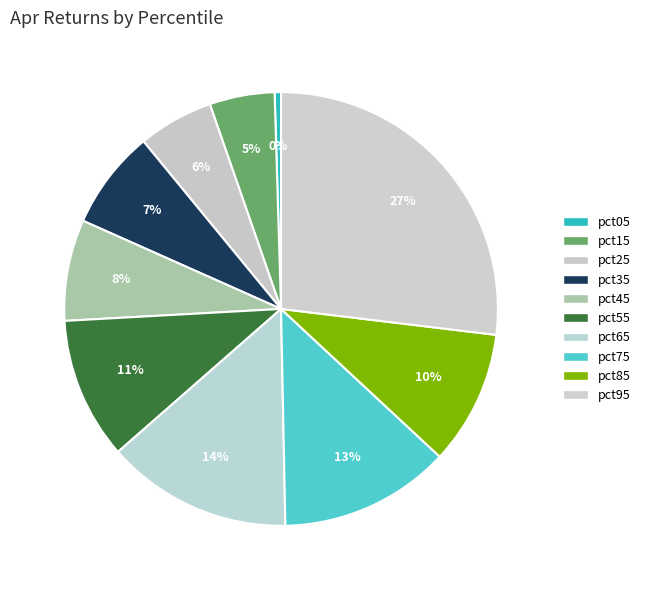

Combined, do pct45 and pct95 account for over 50%?

No